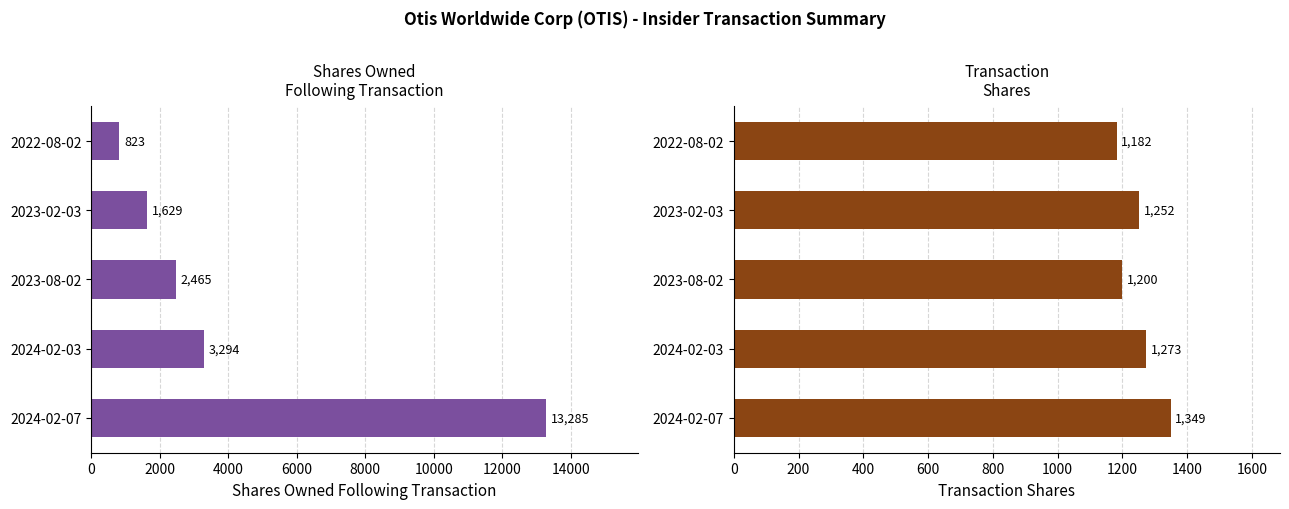

Which series changed the most between 4000 and 6000?

sharesOwnedFollowingTransaction